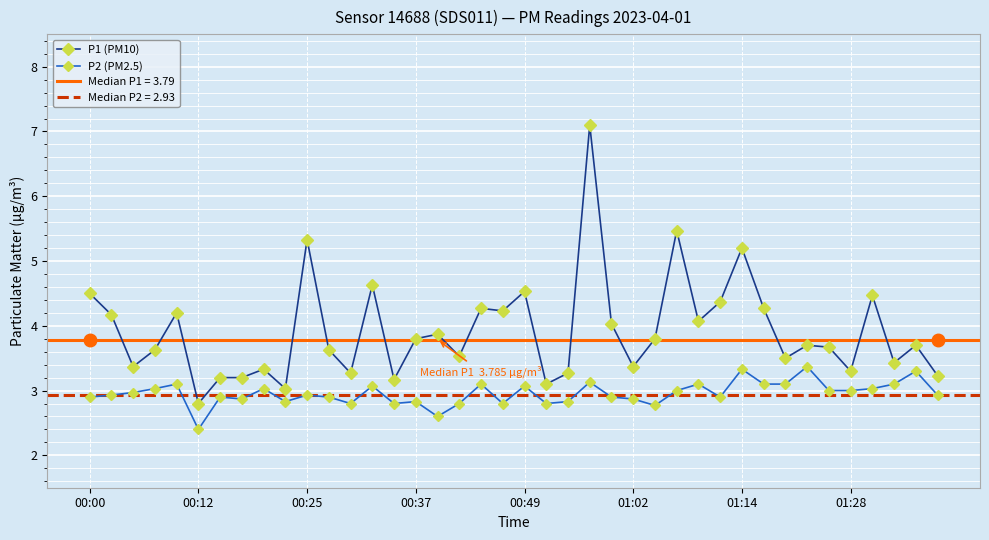

True or false: P2 (PM2.5) and P1 (PM10) intersect in this chart.

False